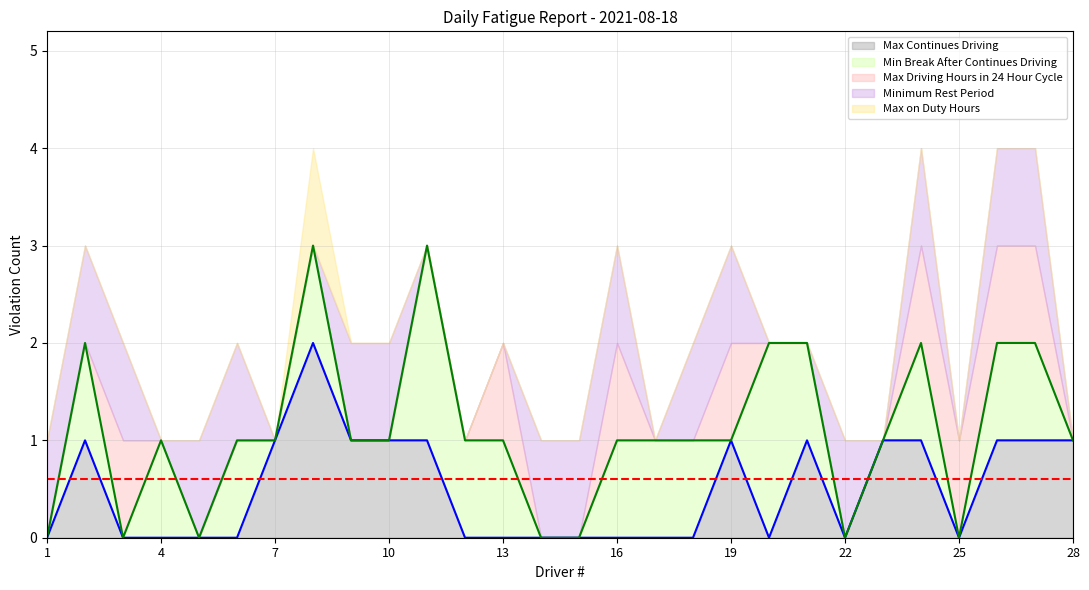

At which label does Max Driving Hours in 24 Hour Cycle reach its minimum?

1